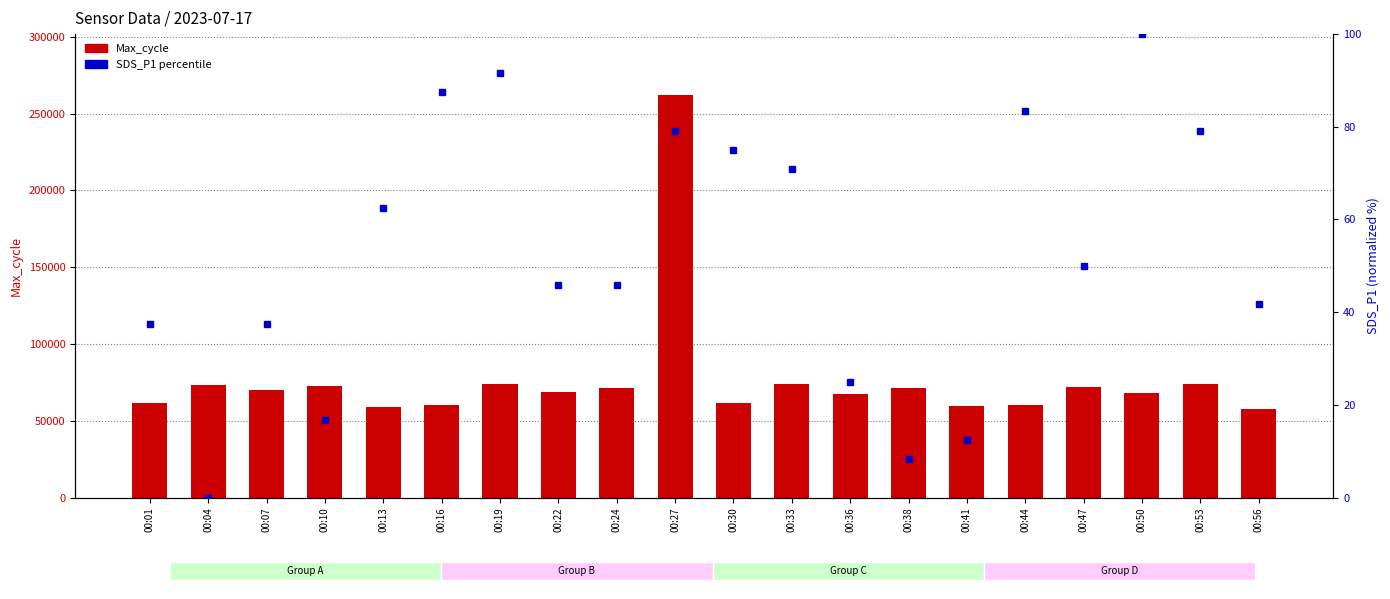

Rank the series by their average value, from highest to lowest.

Max_cycle, SDS_P1 percentile